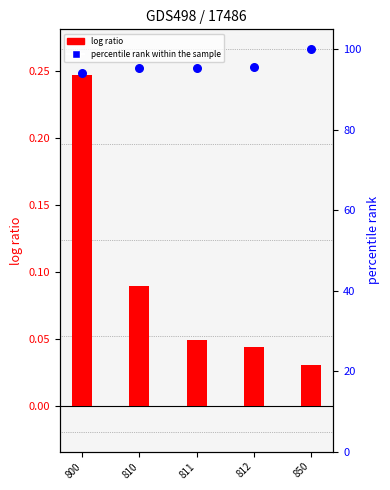

At which category is the sum across all series the highest?

850